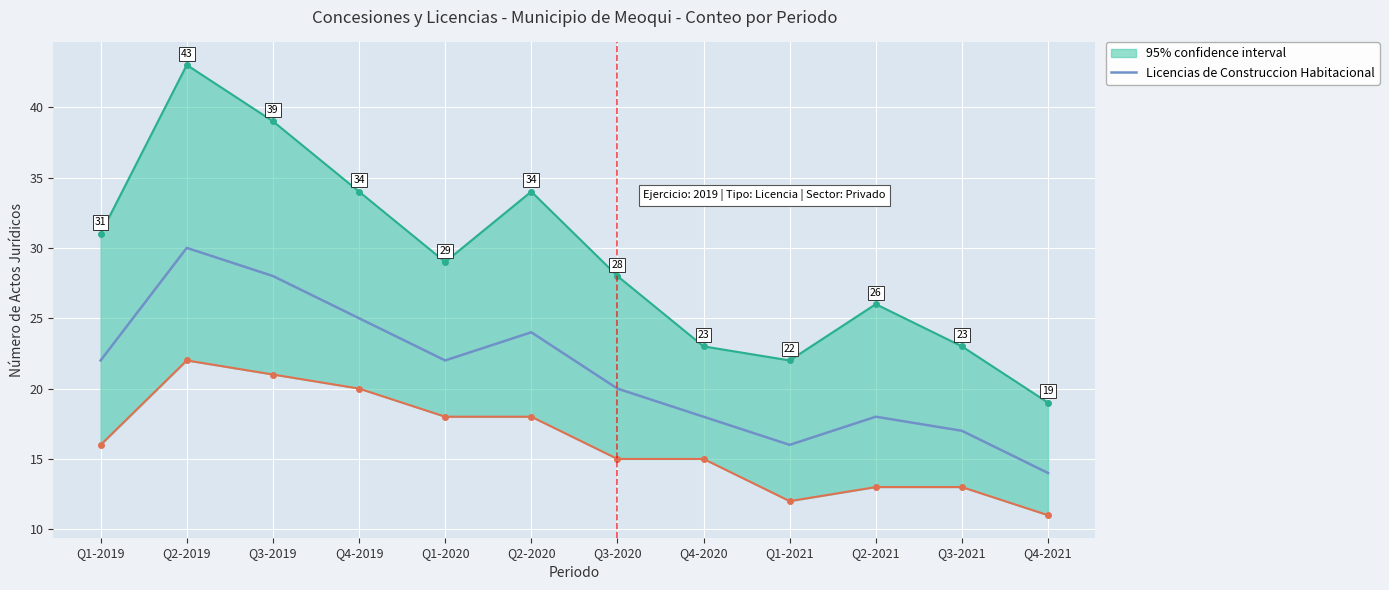

Read the value at Q3-2020.

20